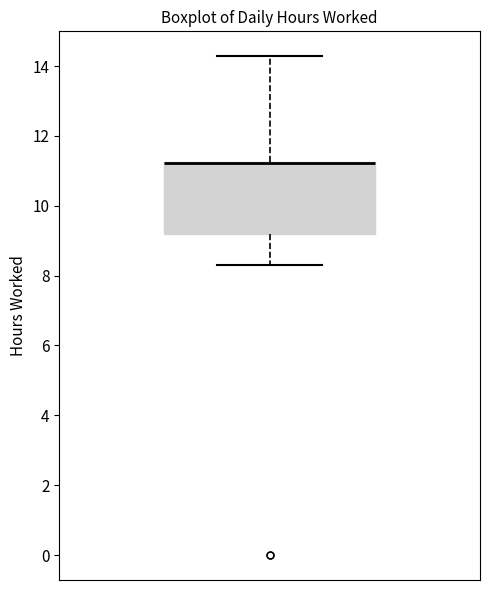

Where does the lower whisker of the box end on the y-axis? The values are not printed on the chart, so give them approximately, as read against the axis.

8.2